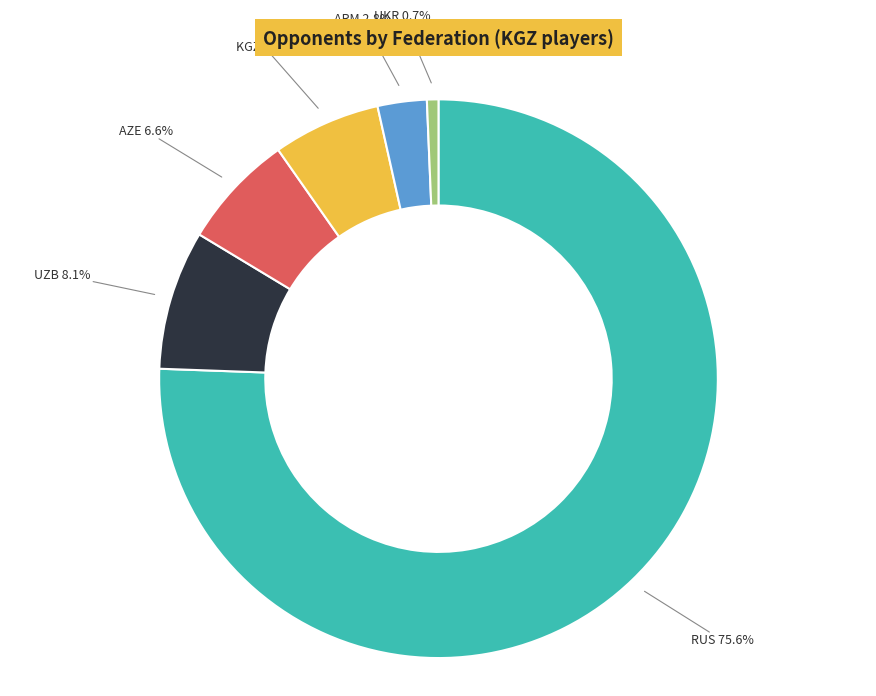

Does any single category account for the majority?

Yes